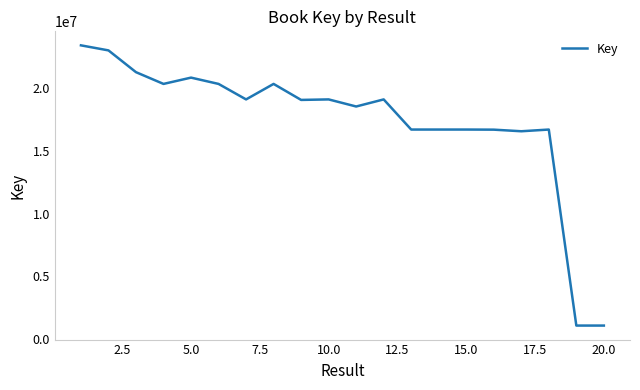

What is the difference between the maximum and minimum values?

22368421